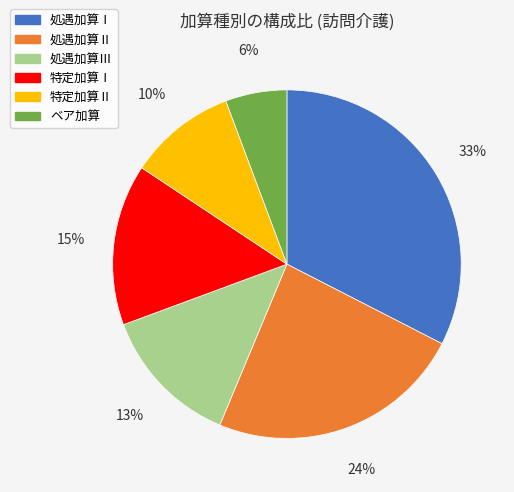

To the nearest percent, what is the difference between the largest and smallest slice percentages?

27%